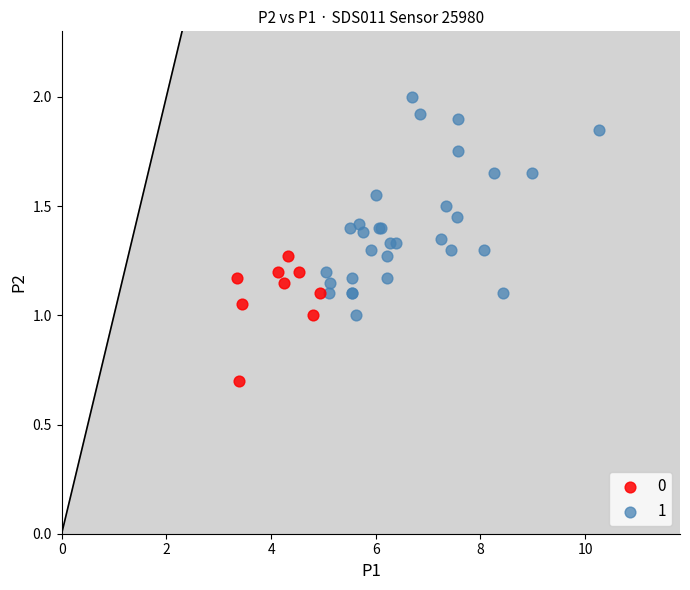

Which series contains the lowest Y value?

0